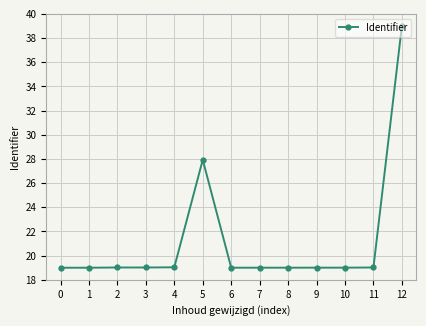

What is the smallest value displayed?

19.0